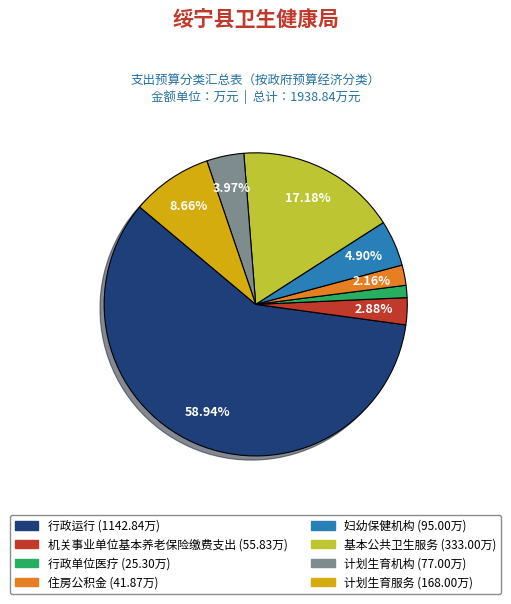

Approximately how many times larger is the value at 计划生育机构 compared to 基本公共卫生服务?

0.2